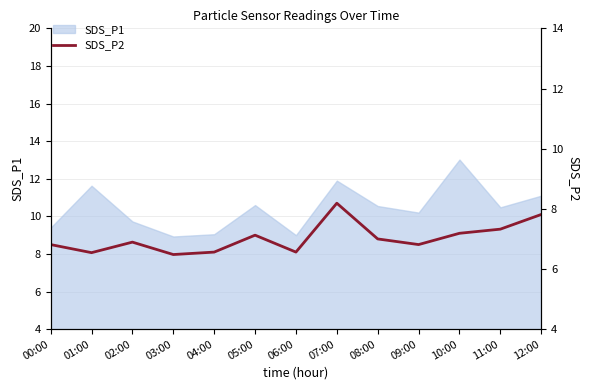

How many distinct data groups are displayed?

2